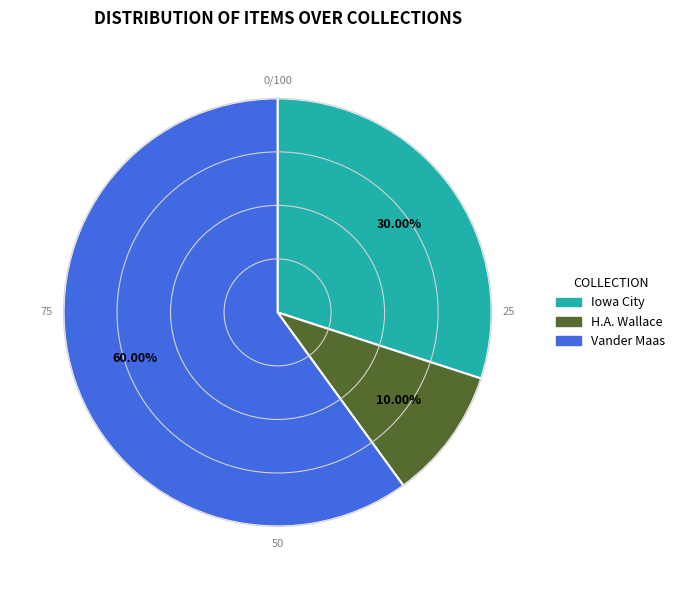

Is there a majority slice in this chart?

Yes